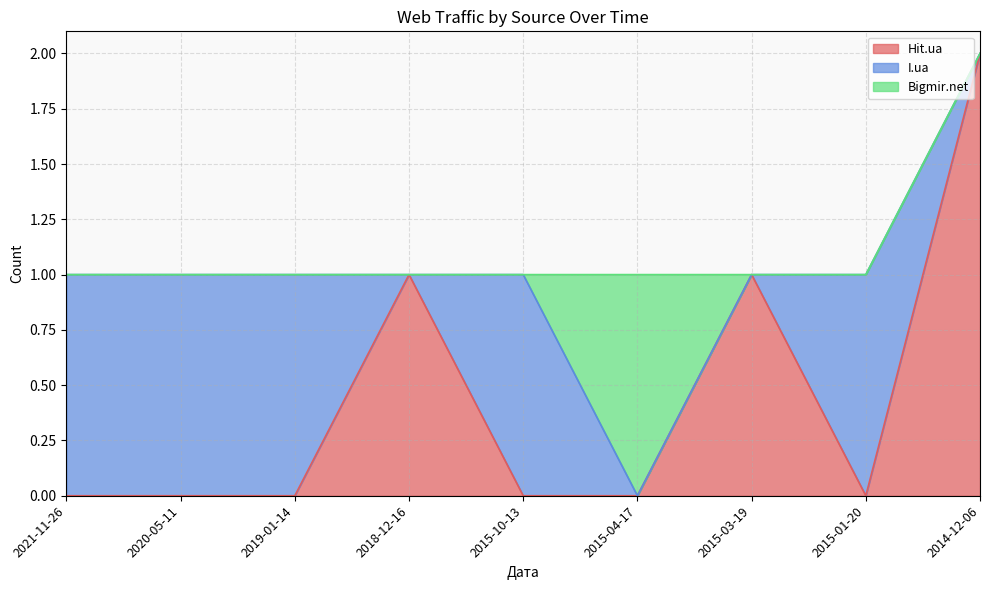

The Hit.ua series shows 0 at 2020-05-11. True or false?

True